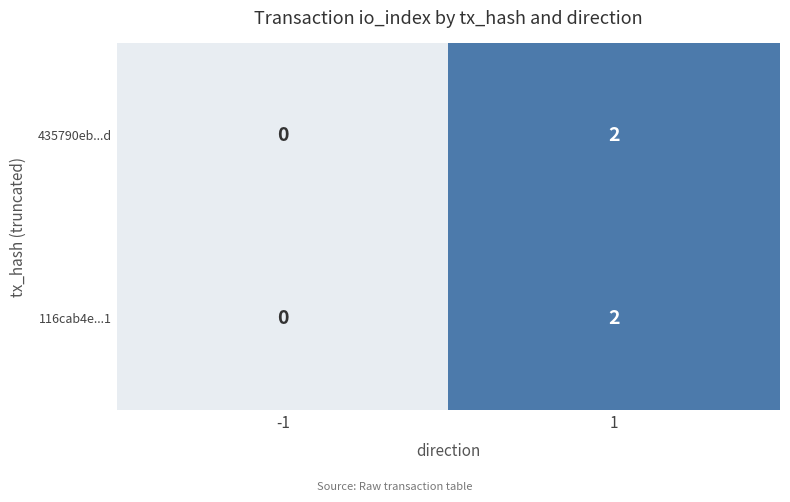

The 116cab4e...1 series shows 1 at -1. True or false?

False